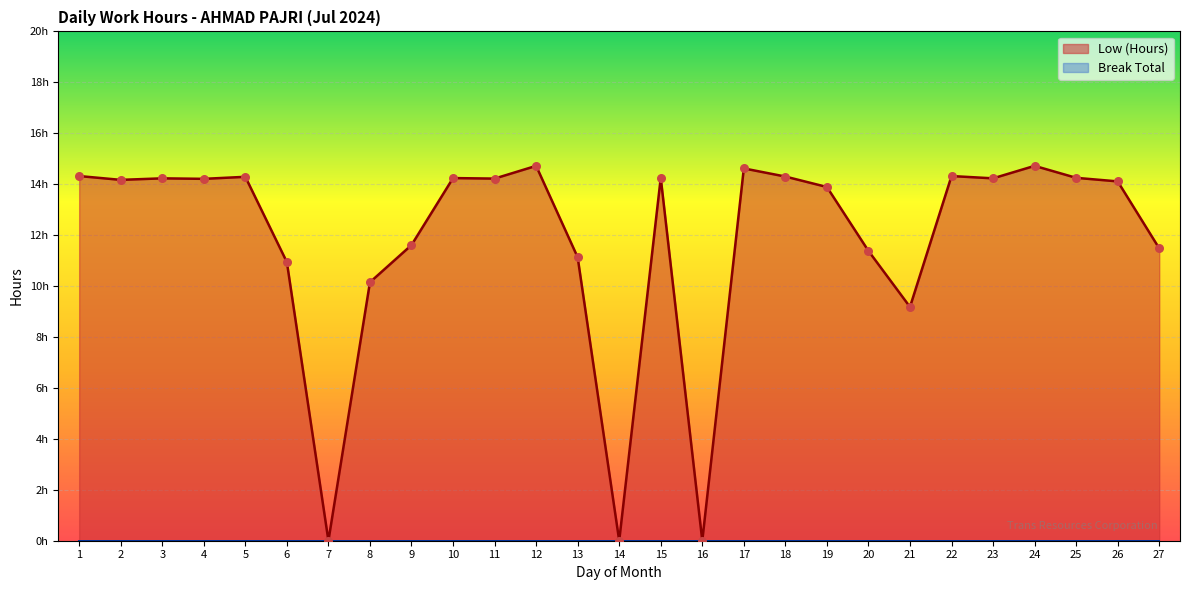

What is the change in value from 12 to 15?

-0.5